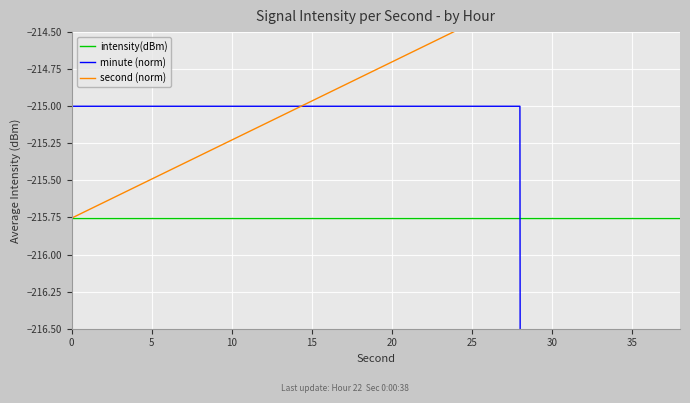

Reading right to left, transcribe all the data shown in this chart.

intensity(dBm): -215.8	-215.8	-215.8	-215.8	-215.8	-215.8	-215.8	-215.8	-215.8	-215.8	-215.8	-215.8	-215.8	-215.8	-215.8	-215.8	-215.8	-215.8	-215.8	-215.8
minute (norm): -428.0	-428.0	-428.0	-428.0	-428.0	-215.0	-215.0	-215.0	-215.0	-215.0	-215.0	-215.0	-215.0	-215.0	-215.0	-215.0	-215.0	-215.0	-215.0	-215.0
second (norm): -213.8	-213.9	-214.0	-214.1	-214.2	-214.3	-214.4	-214.5	-214.6	-214.7	-214.8	-214.9	-215.0	-215.1	-215.2	-215.3	-215.4	-215.5	-215.6	-215.8